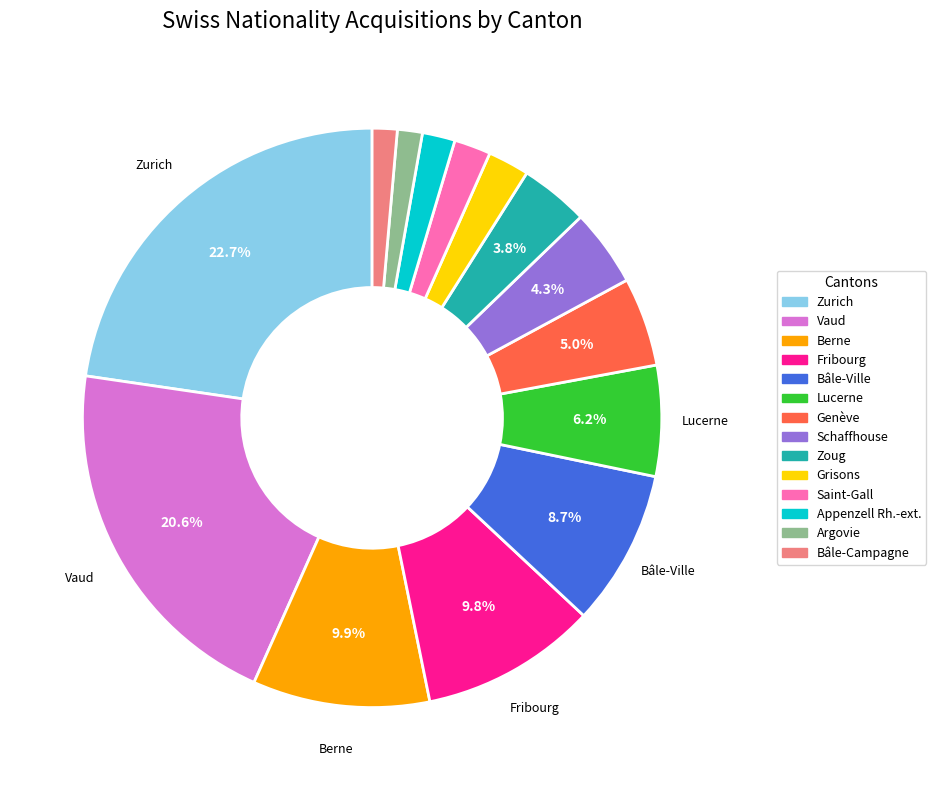

To the nearest percent, what is the difference between the Genève and Lucerne slice percentages?

1%